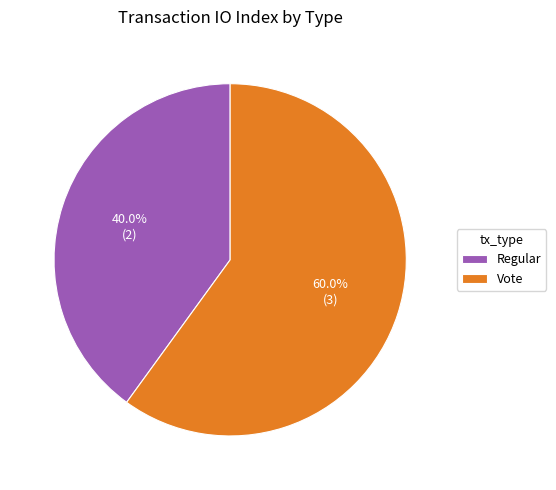

Do Vote and Regular together represent more than half of the pie?

Yes